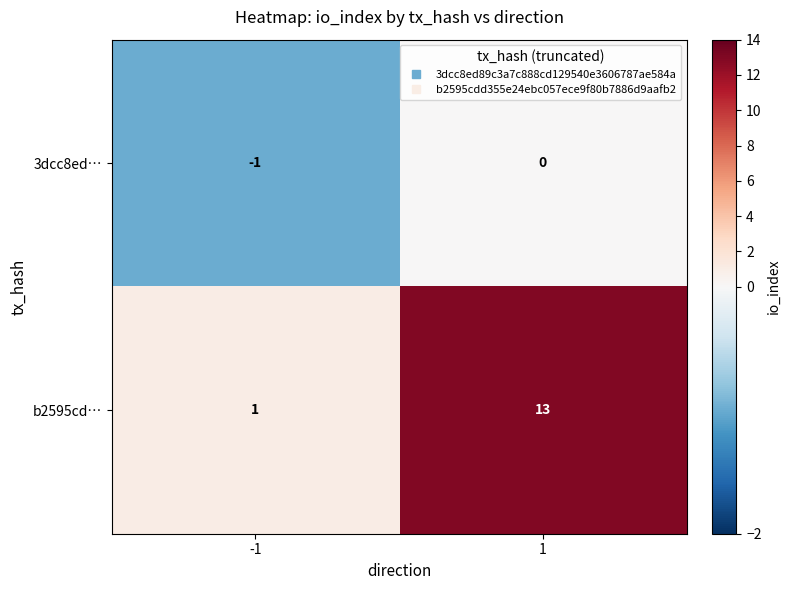

At -1, list the series in order from smallest to largest.

3dcc8ed…, b2595cd…